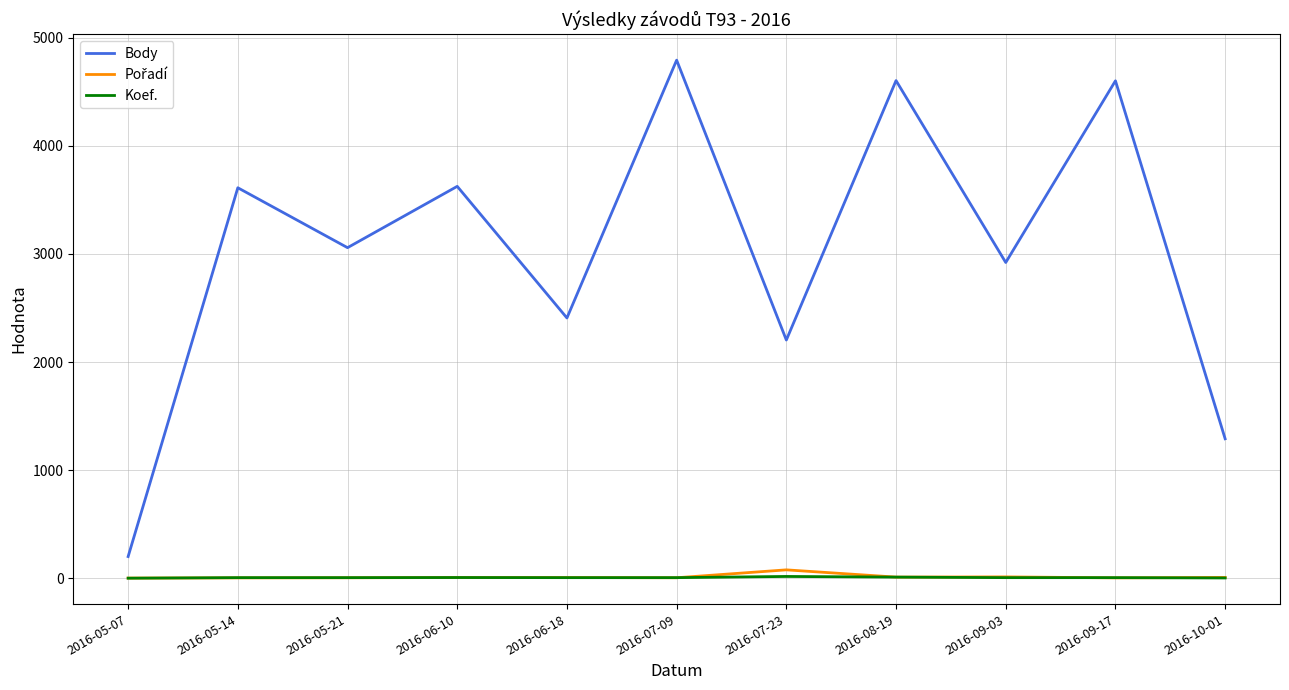

Which series changed the most between 2016-09-03 and 2016-10-01?

Body